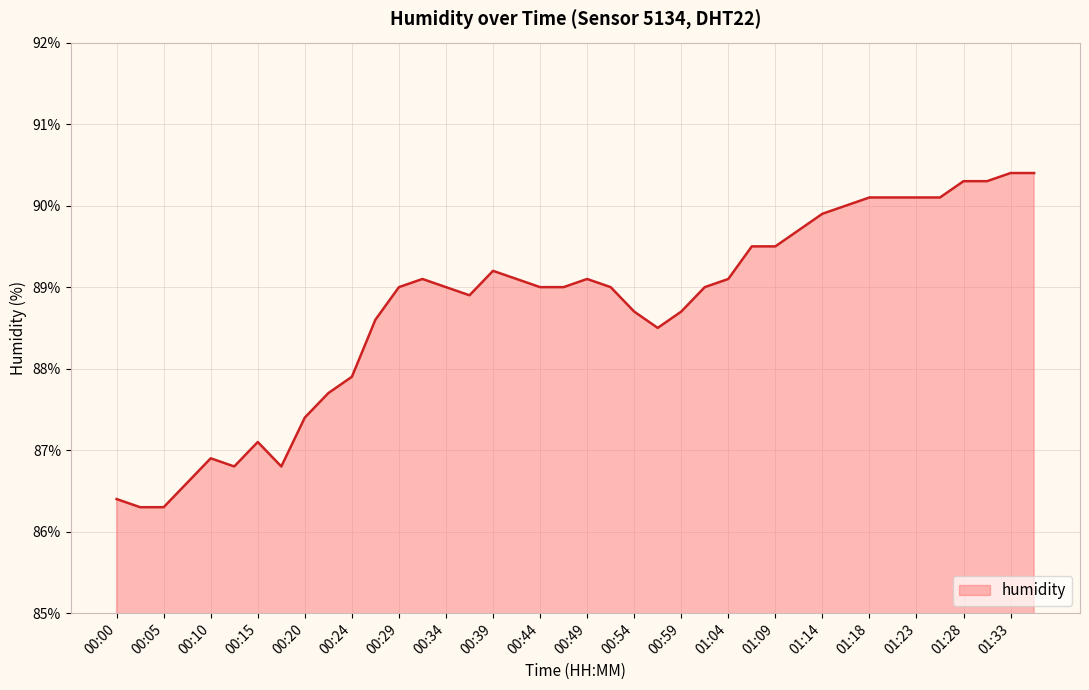

What is the maximum value shown in the chart?

90.4